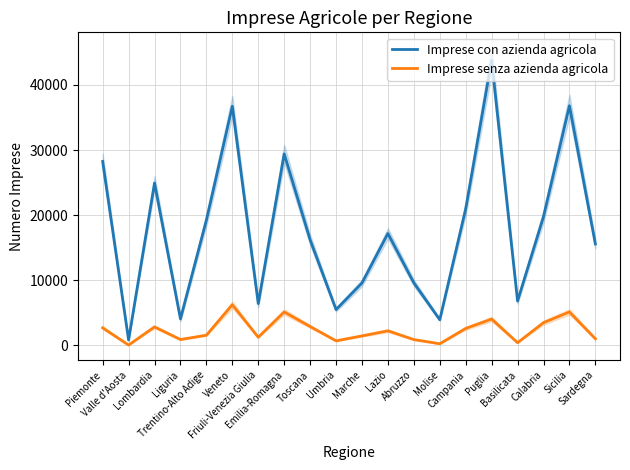

How many data points in Imprese con azienda agricola are less than 17178?

10